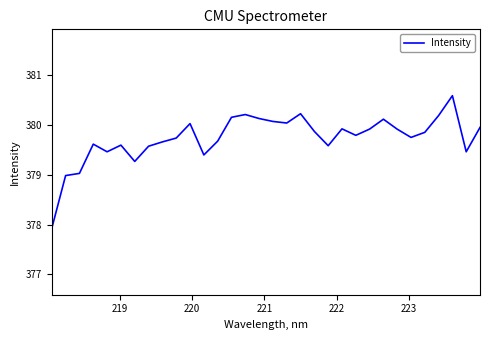

What is the maximum value shown in the chart?

380.6